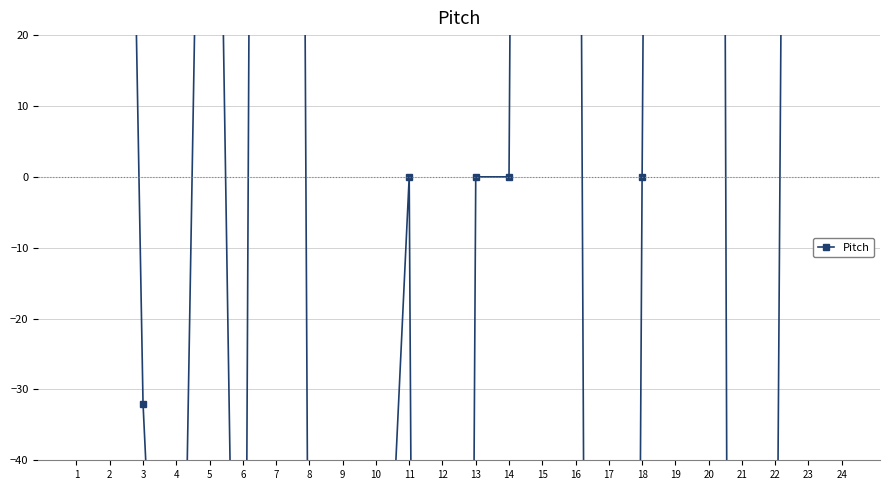

The chart shows a value of -324 at 12. True or false?

False